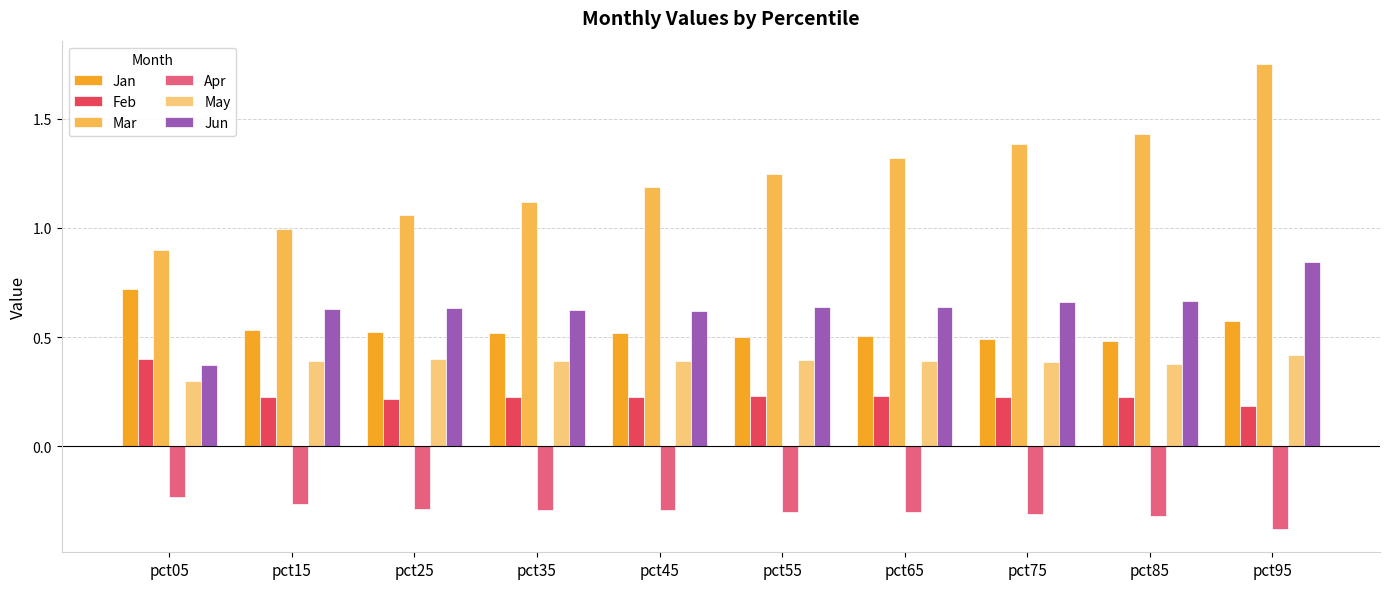

At which label does Mar reach its minimum?

pct05